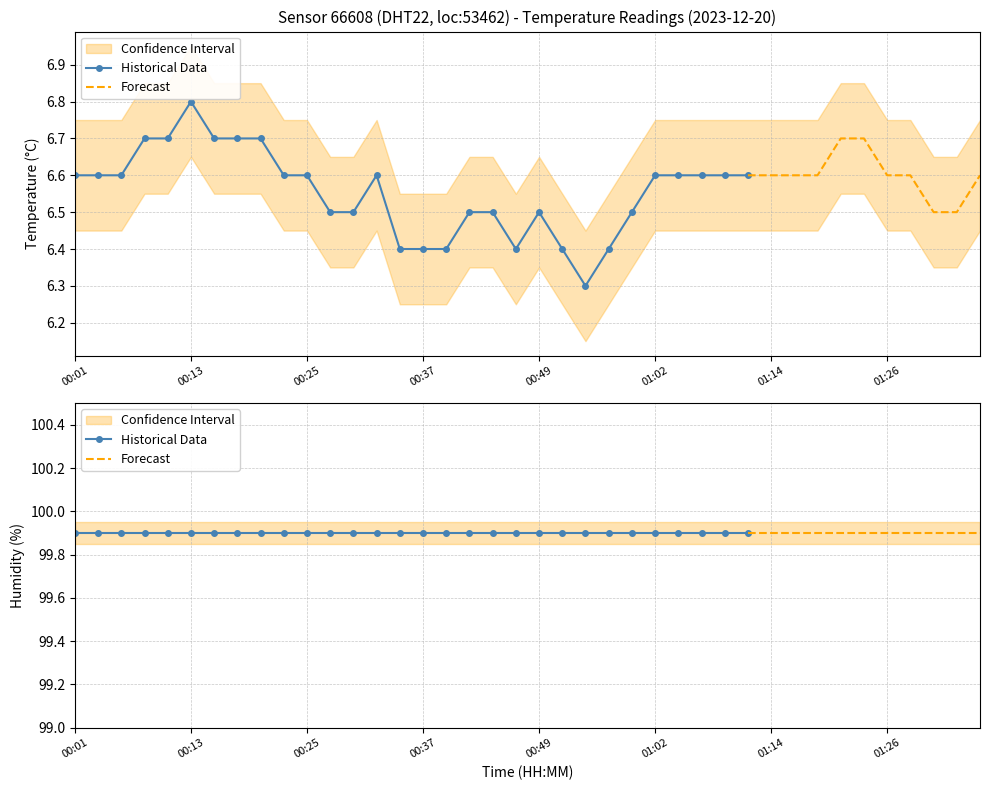

The value of humidity at 00:27 is 36.6. True or false?

False